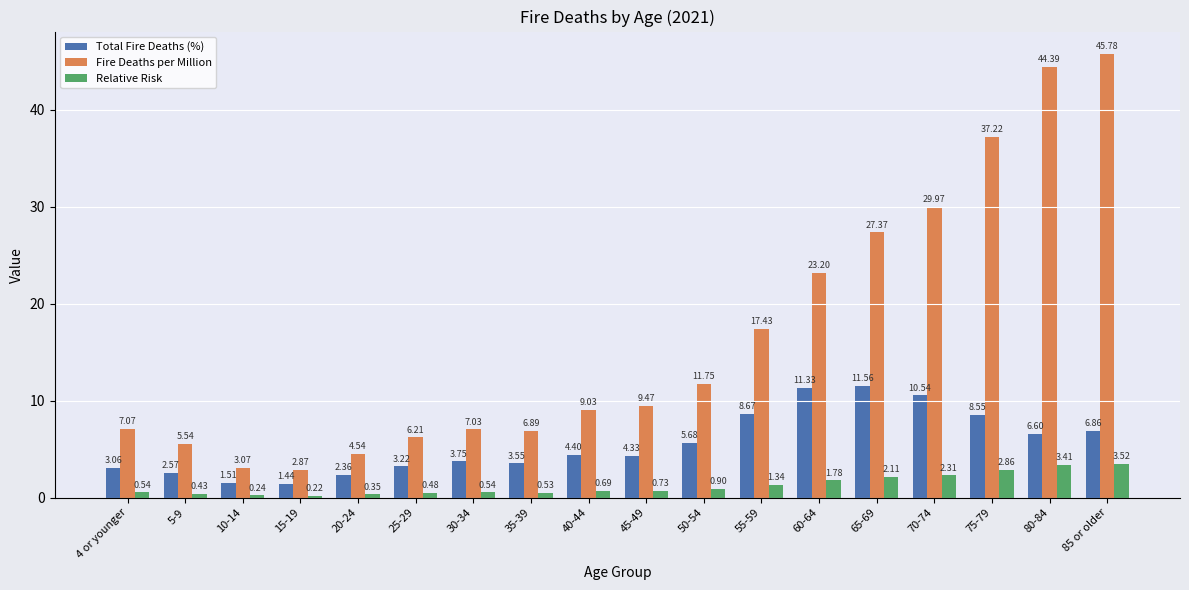

List the series in order of their overall mean, lowest first.

Relative Risk, Total Fire Deaths (%), Fire Deaths per Million